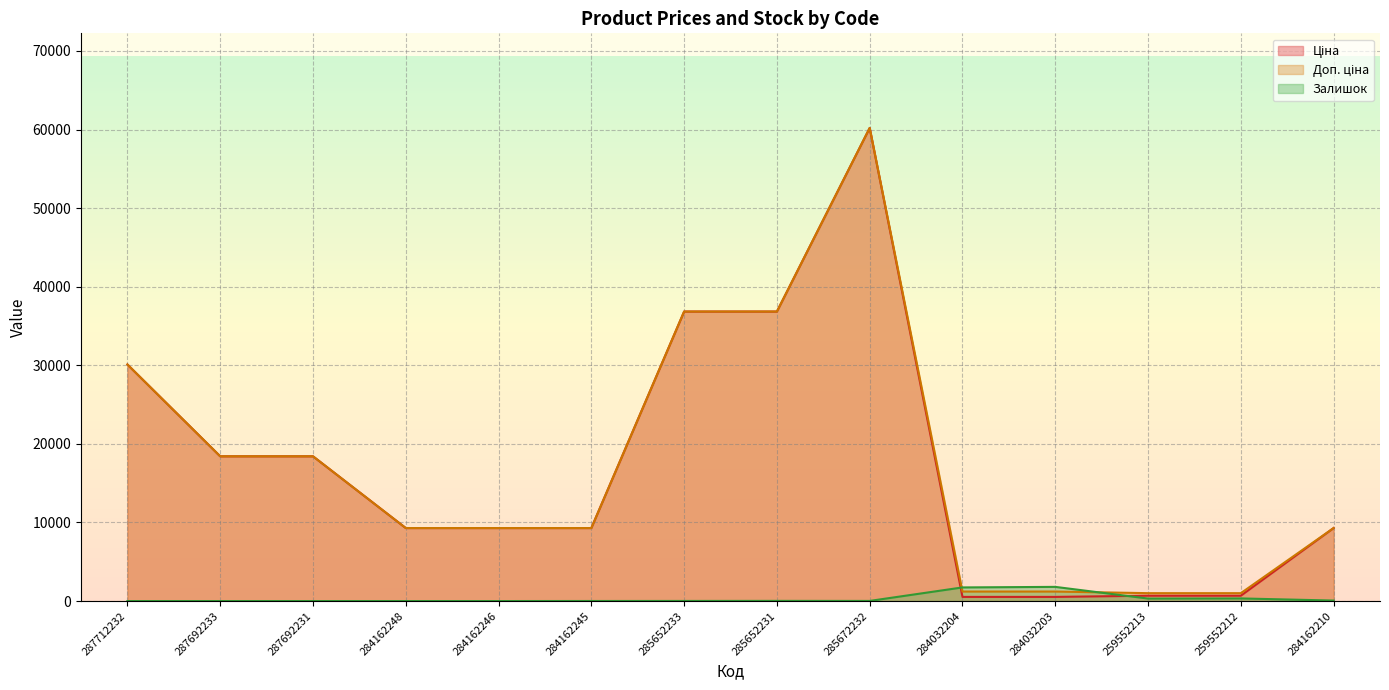

At which label is Доп. ціна (line) closest to 30604?

287712232